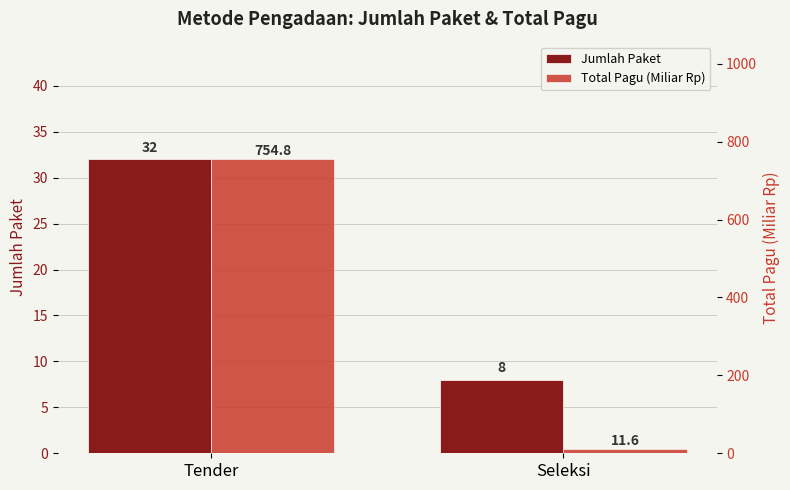

How many data points does each series have?

2